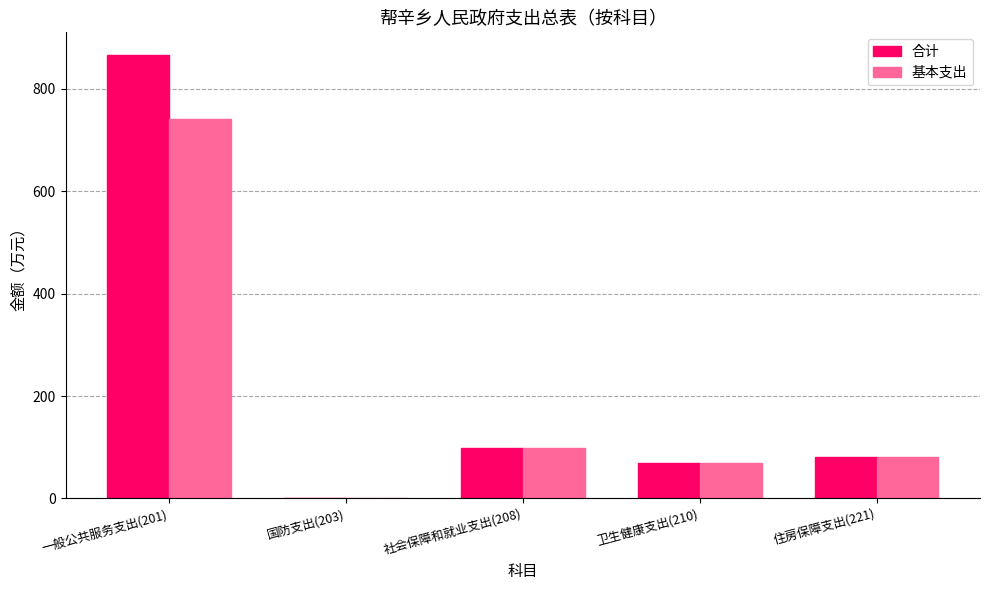

Between 国防支出(203) and 卫生健康支出(210), which series saw the biggest shift?

基本支出